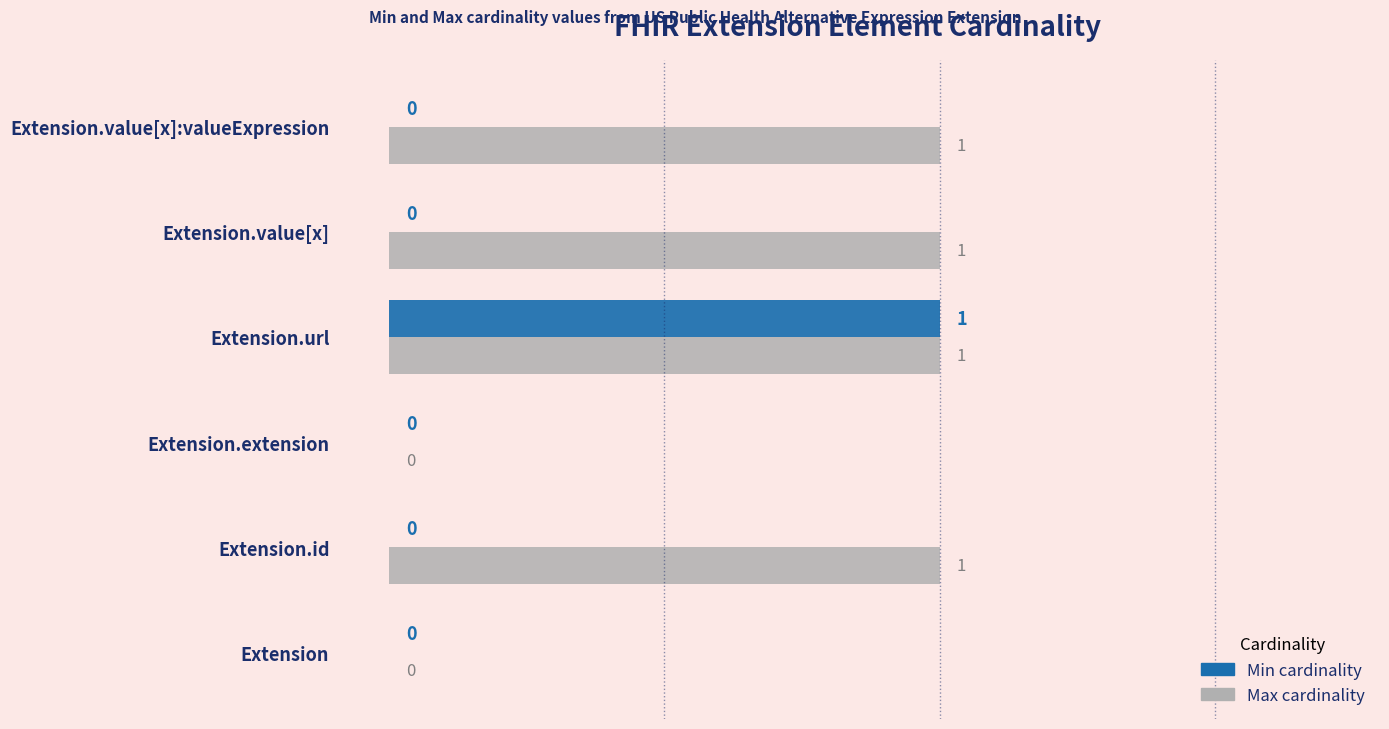

At which category is the sum across all series the highest?

Extension.url